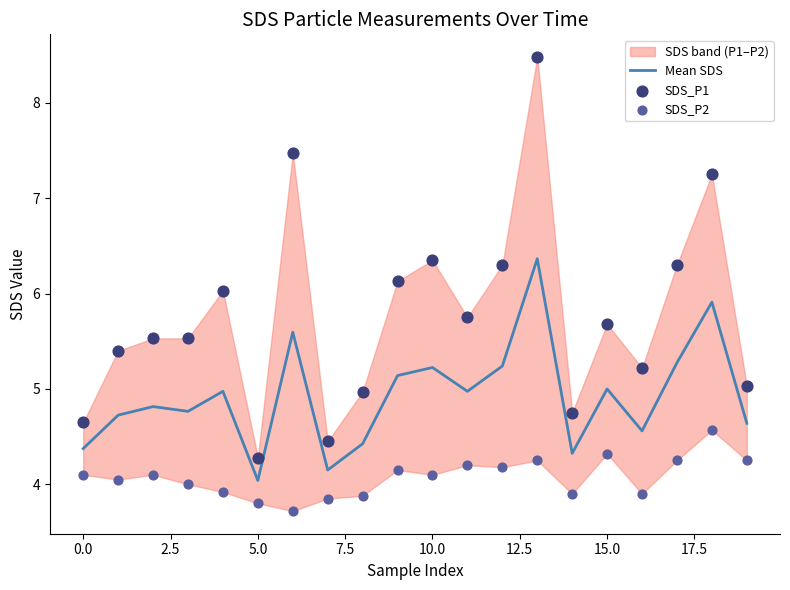

Which series has the widest spread of Y values?

SDS_P1